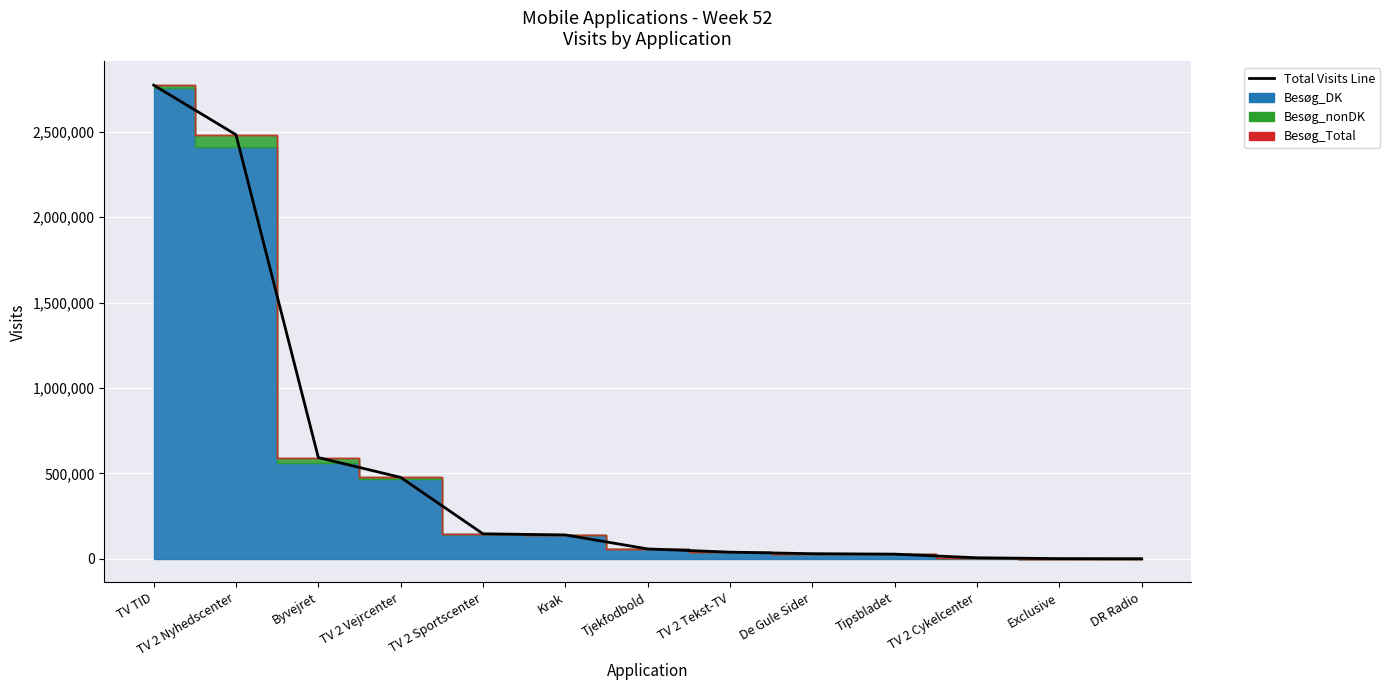

What is the smallest value displayed?

129